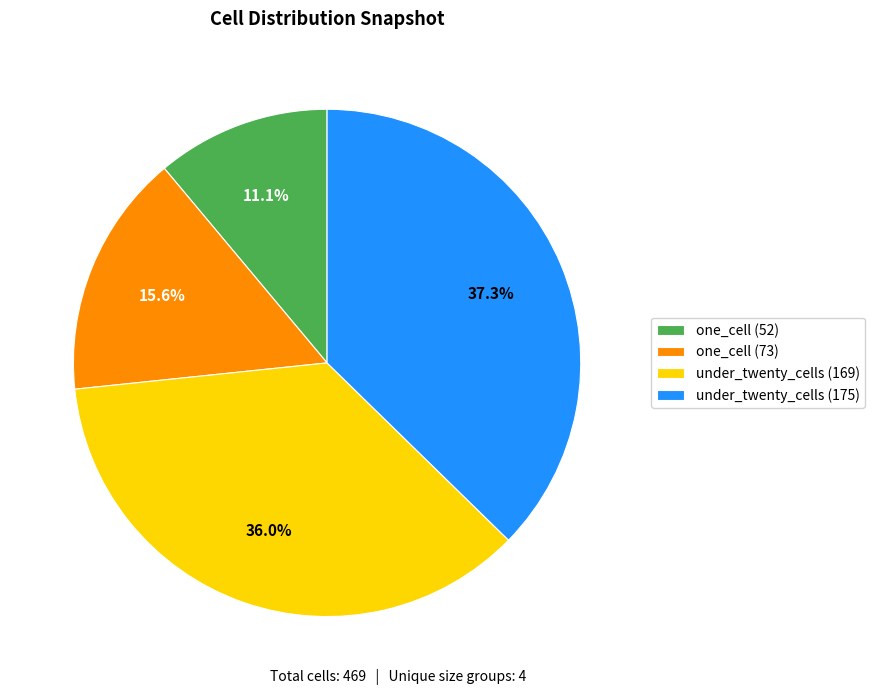

Is there a majority slice in this chart?

No